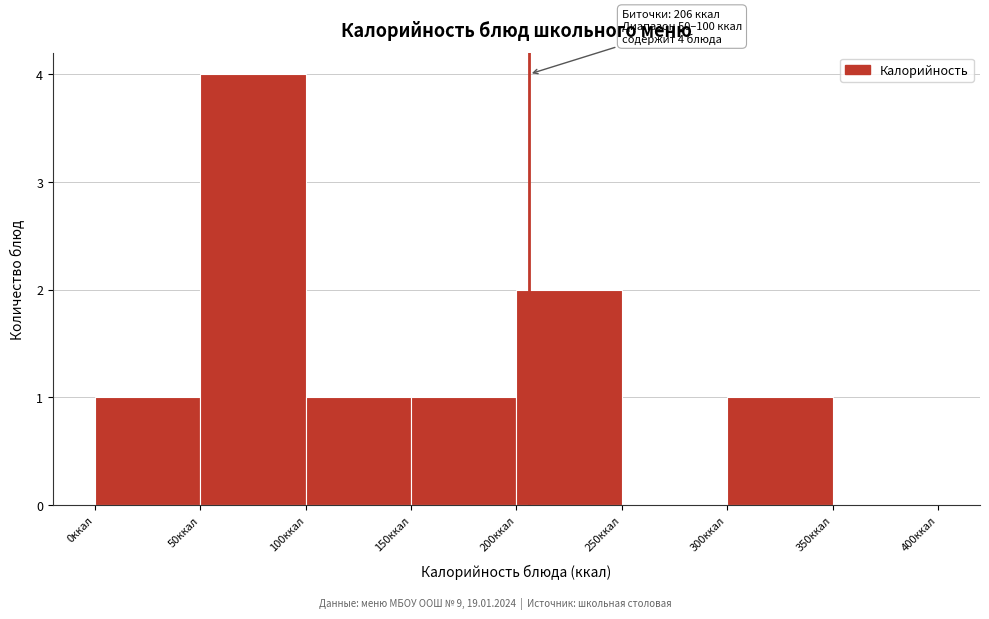

Over which range of the x-axis is the bar tallest?

50 to 100